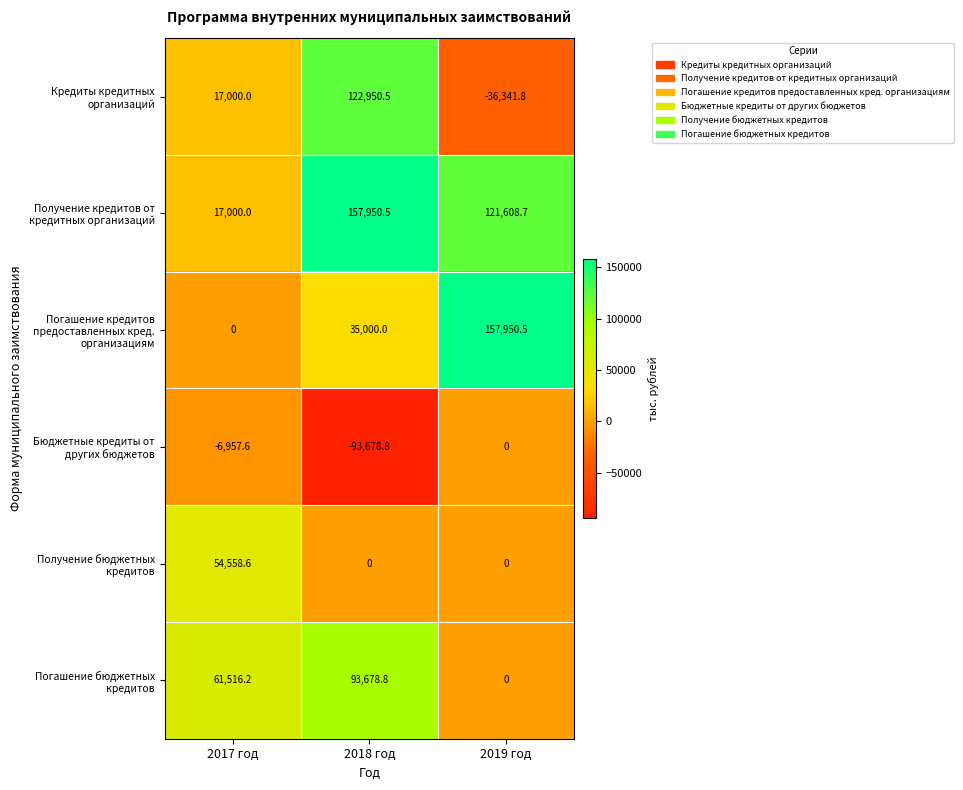

Rank the categories by Погашение бюджетных кредитов value from lowest to highest.

2019 год, 2017 год, 2018 год